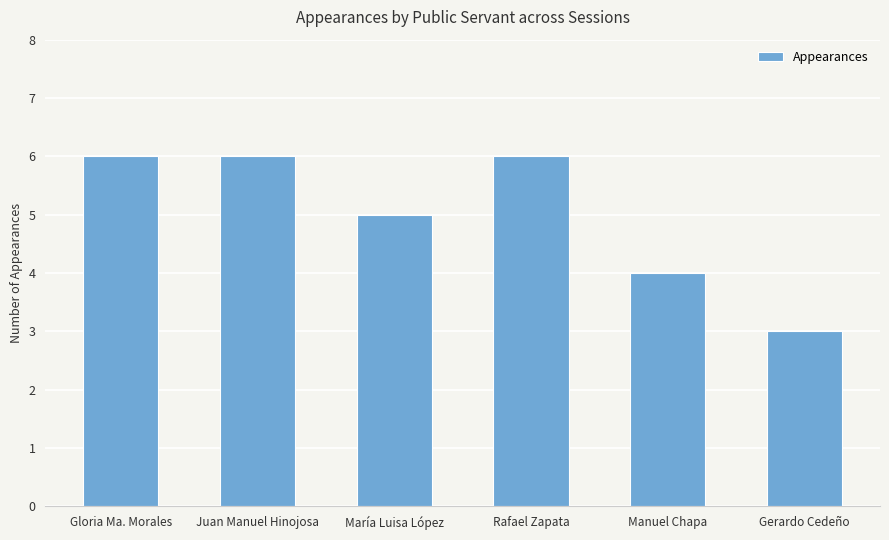

Is it true that the value at Gloria Ma. Morales is 6?

True